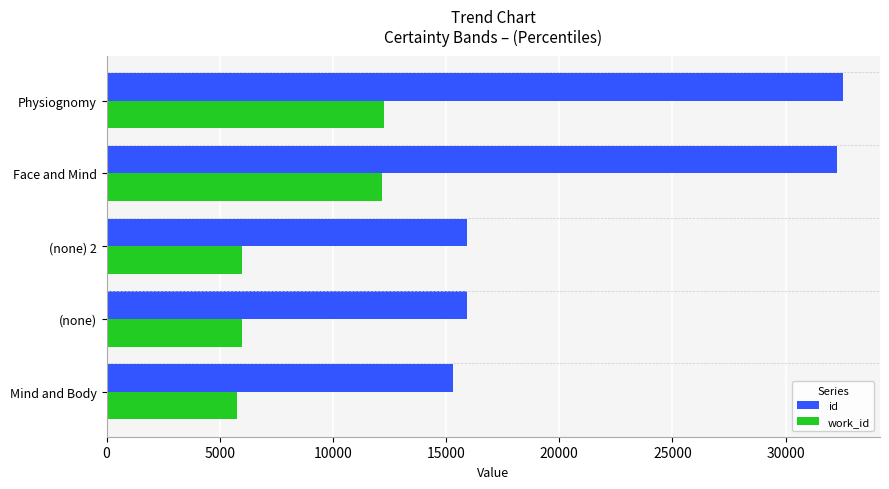

What is the total value across all series at (none)?

21911